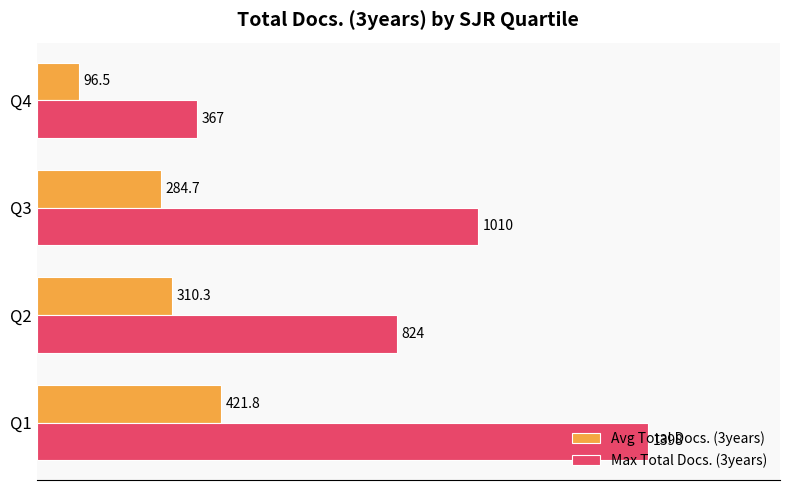

Which series has the widest spread of values?

Max Total Docs. (3years)